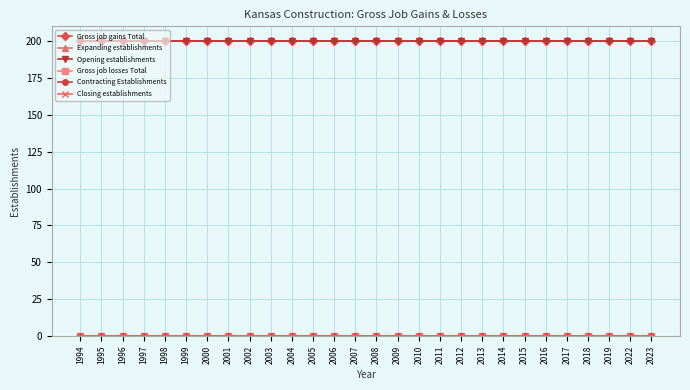

Is this an area chart (filled region under the line)?

No